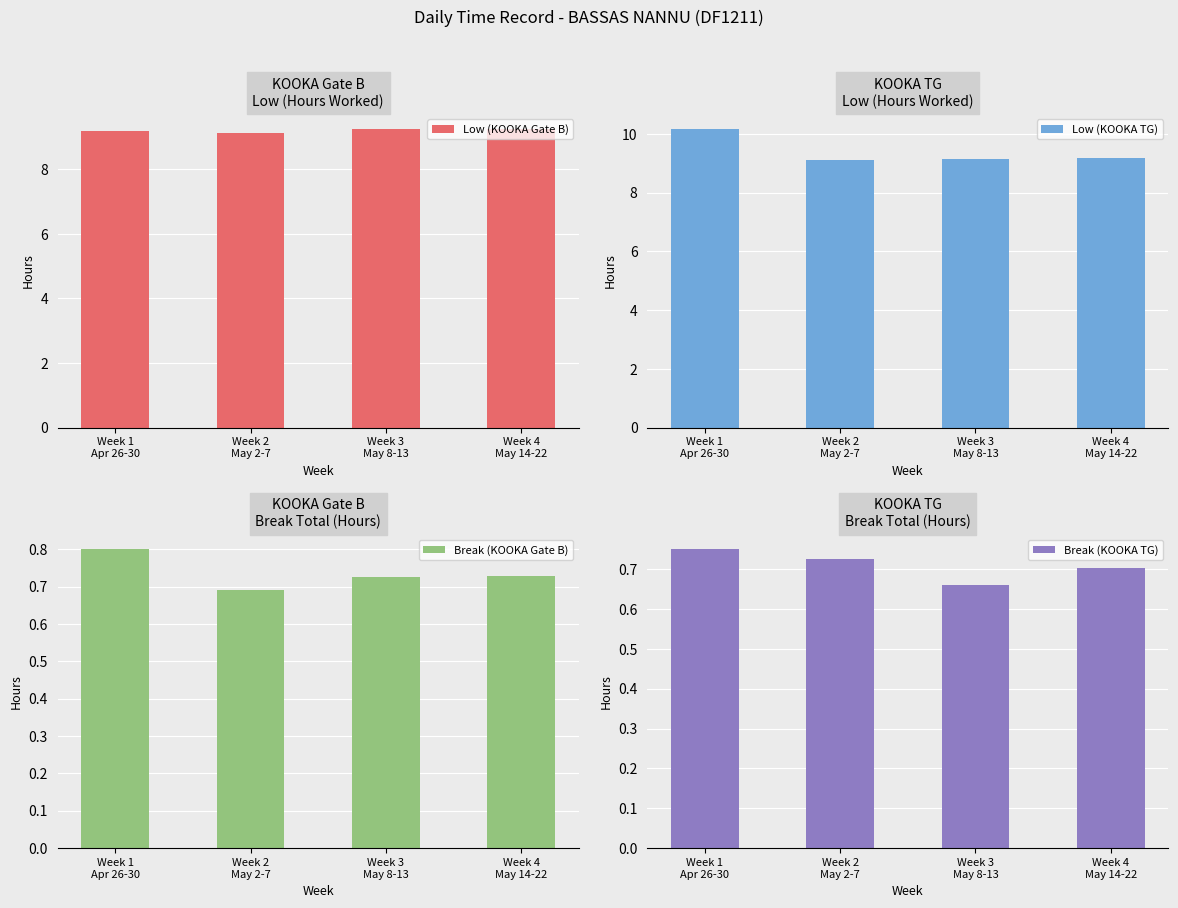

What is the average value of the Low (KOOKA Gate B) series?

9.2